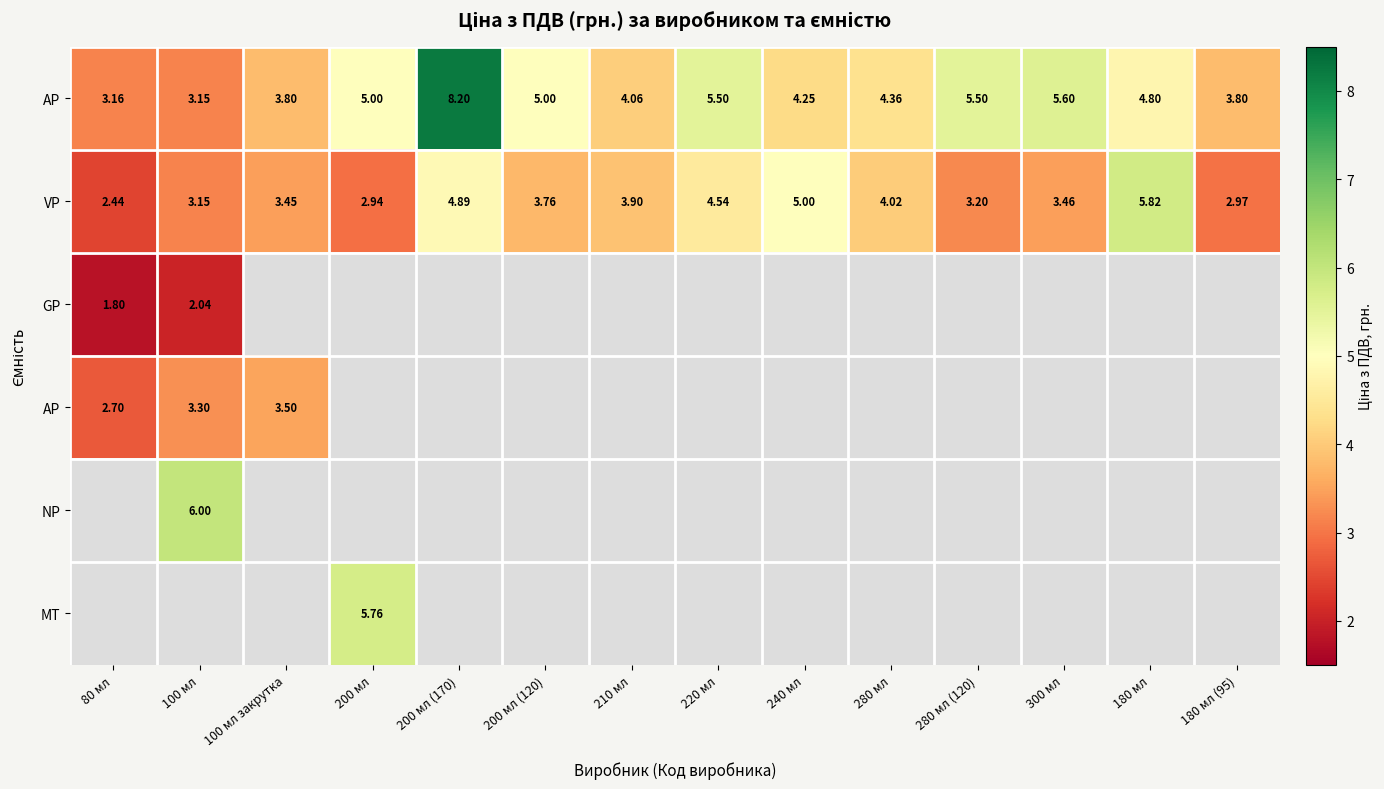

The VP series shows 3.8 at 200 мл (120). True or false?

True